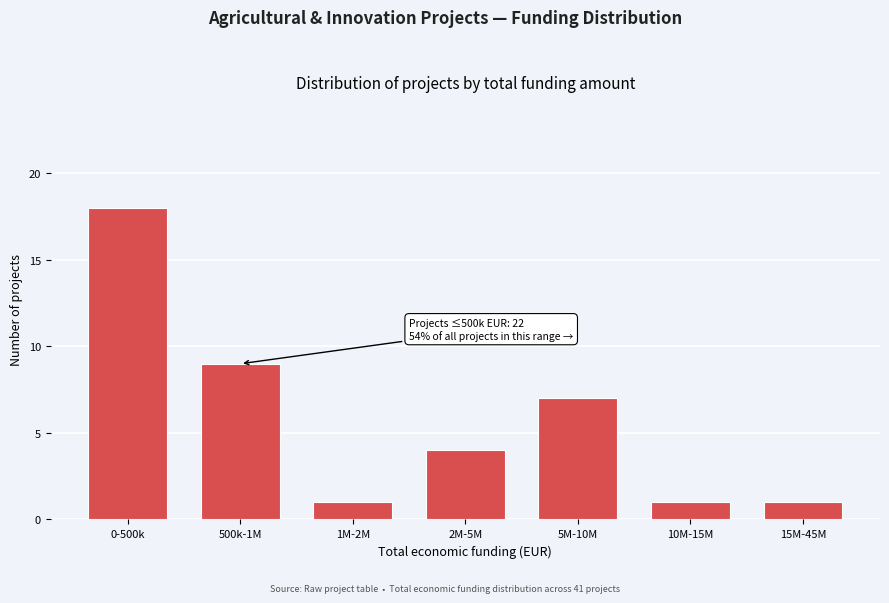

Reading left to right, list all the values displayed in this chart.

18	9	1	4	7	1	1